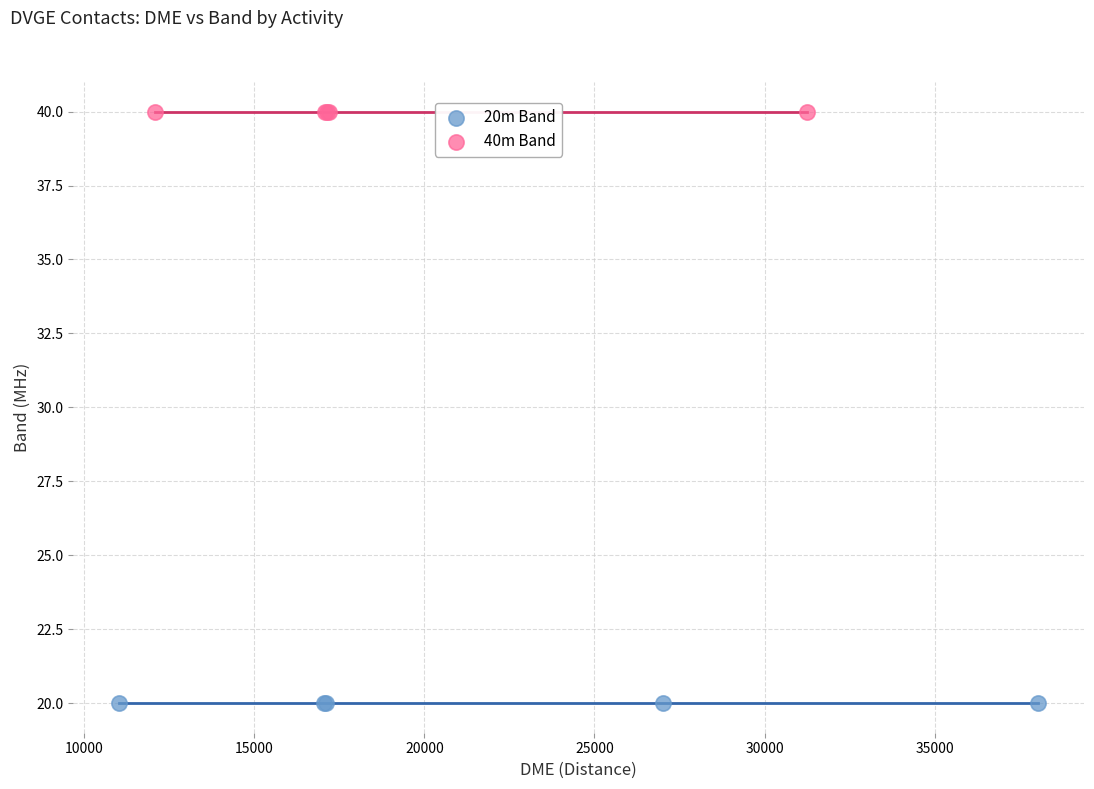

Which series reaches the minimum Y coordinate?

20m Band